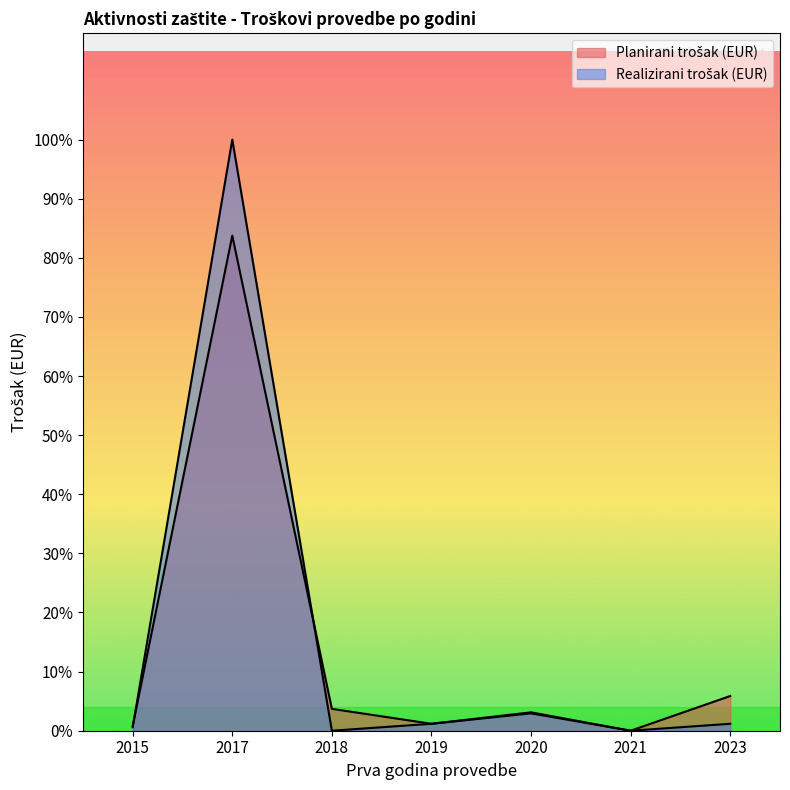

At which label is Realizirani_trošak_eur closest to 17035?

2020